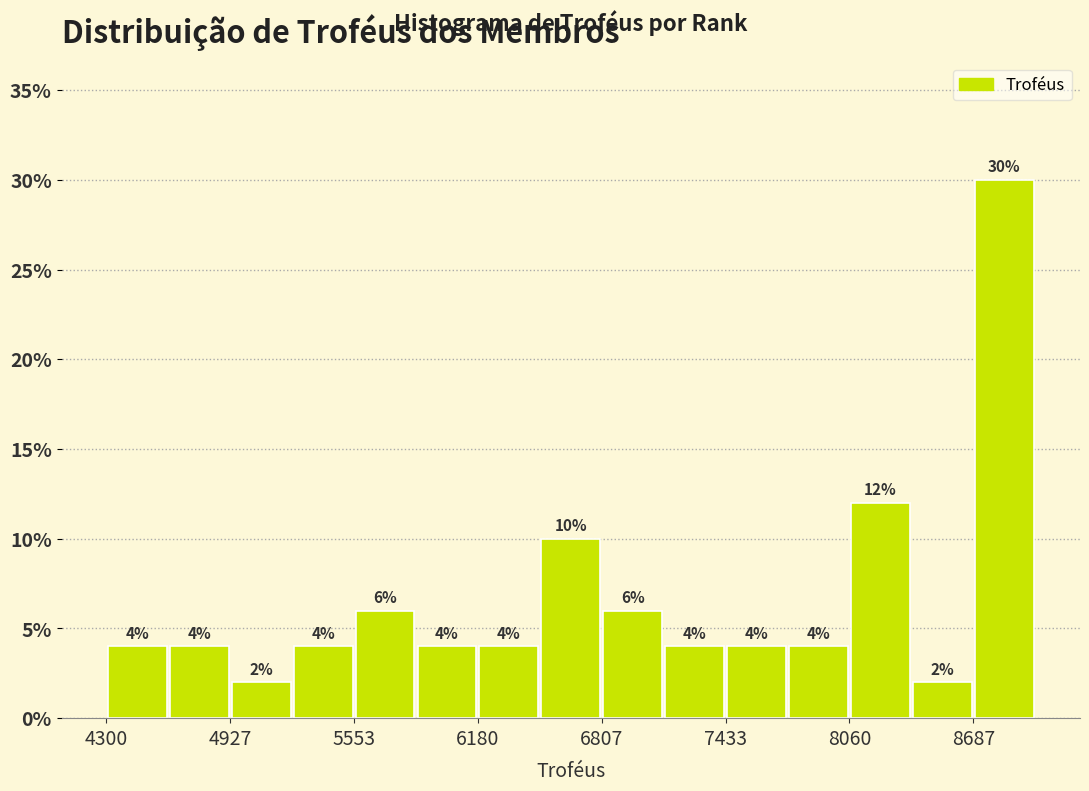

Read against the x-axis, roughly where is the centre of the tallest bar?

8800